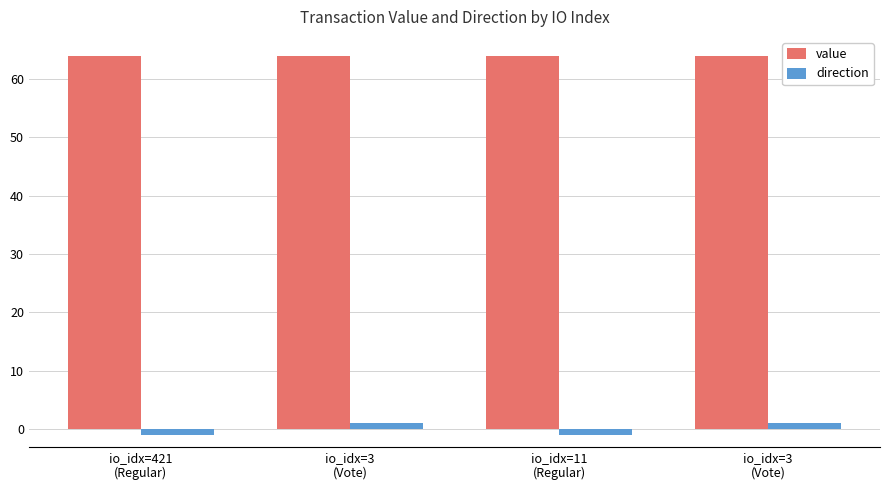

Between io_idx=3
(Vote) and io_idx=421
(Regular), which is larger?

io_idx=3
(Vote)